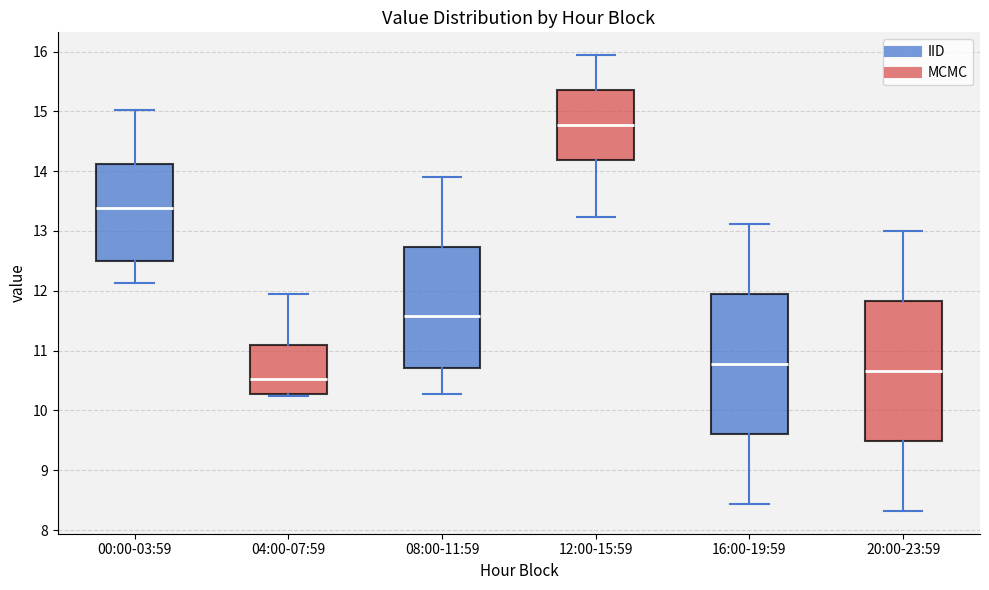

Reading left to right, read every box against the y-axis: the position of its median line, the range the box covers, and the ends of its whiskers. The values are not printed on the chart, so give them approximately, as read against the axis.

00:00-03:59: median 13.4, box 12.5 to 14.1, whiskers 12.1 to 15.0
04:00-07:59: median 10.5, box 10.3 to 11.1, whiskers 10.2 to 12.0
08:00-11:59: median 11.6, box 10.7 to 12.7, whiskers 10.3 to 13.9
12:00-15:59: median 14.8, box 14.2 to 15.4, whiskers 13.2 to 15.9
16:00-19:59: median 10.8, box 9.6 to 12.0, whiskers 8.4 to 13.1
20:00-23:59: median 10.7, box 9.5 to 11.8, whiskers 8.3 to 13.0